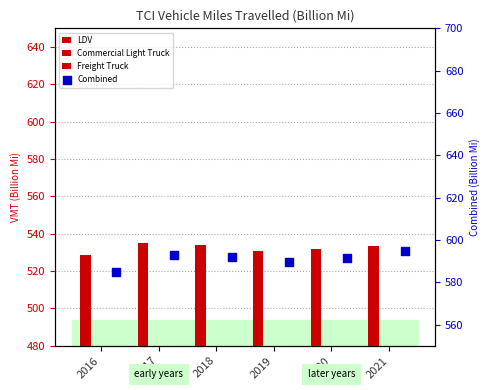

Which series reaches the minimum Y coordinate?

Commercial Light Truck